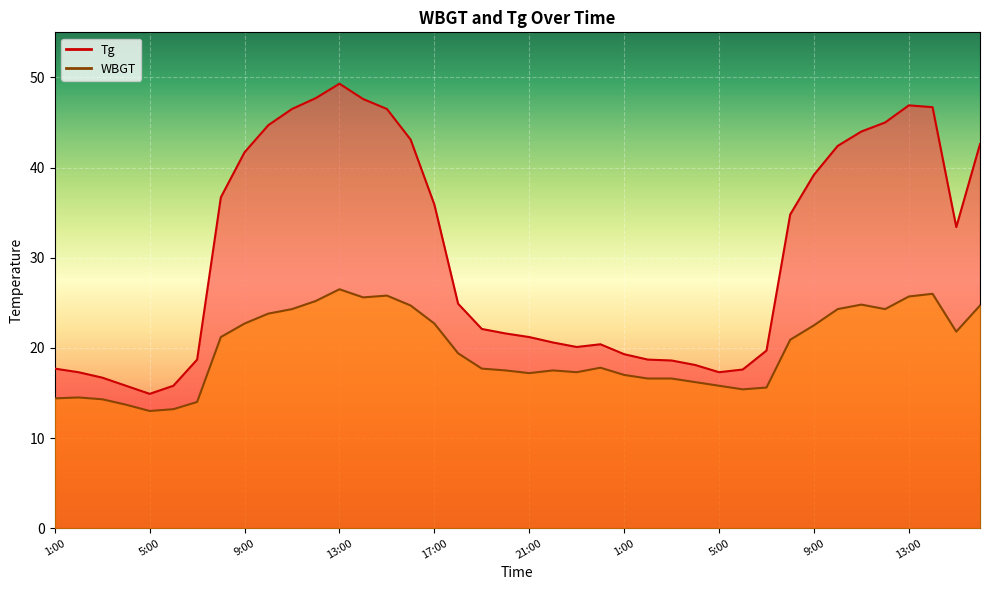

Rank the series at 15:00 from lowest to highest value.

WBGT, Tg